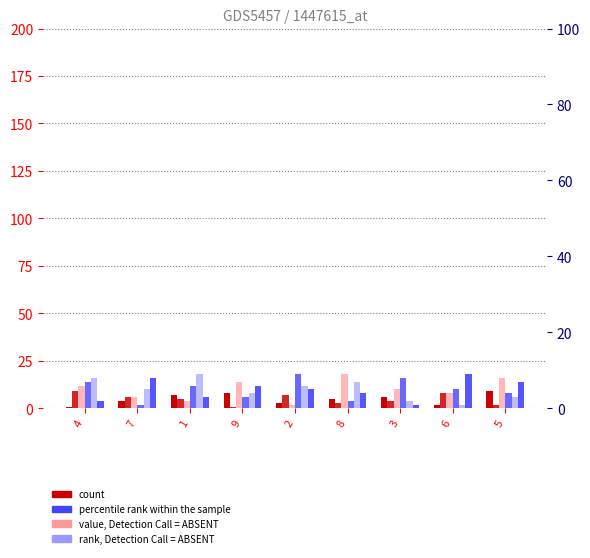

How many bars are there in each group?

6